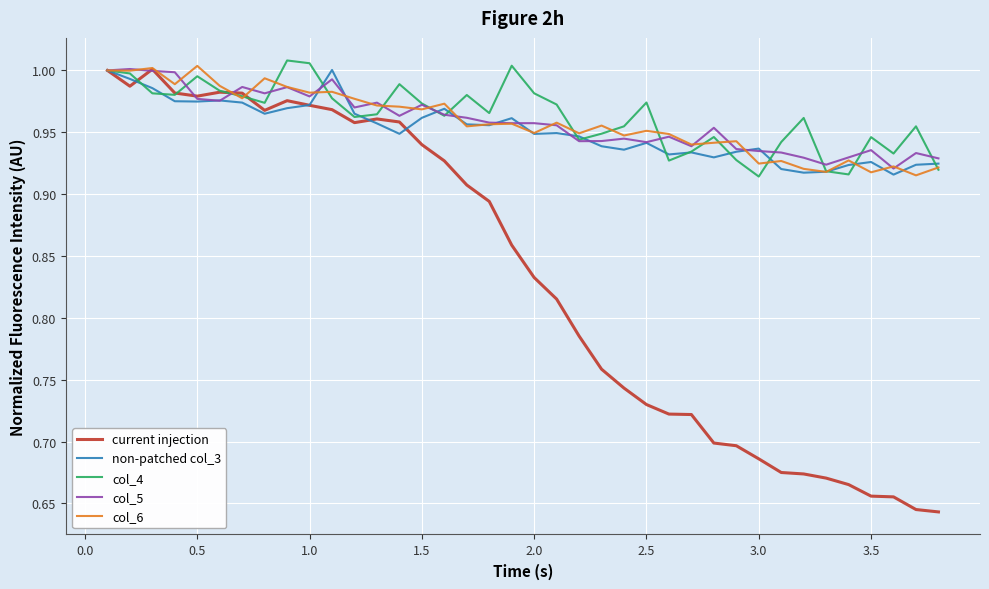

True or false: col_6 has more than 0 points higher than both neighbors.

True